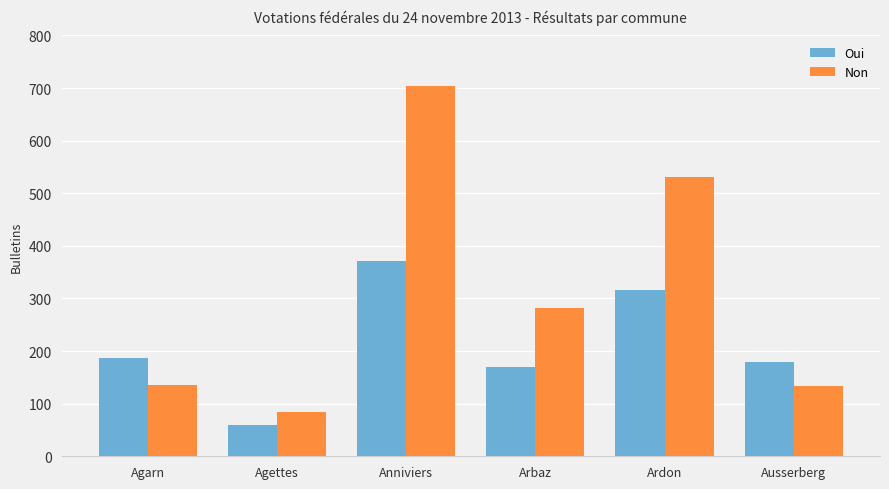

What is the average value of the Non series?

312